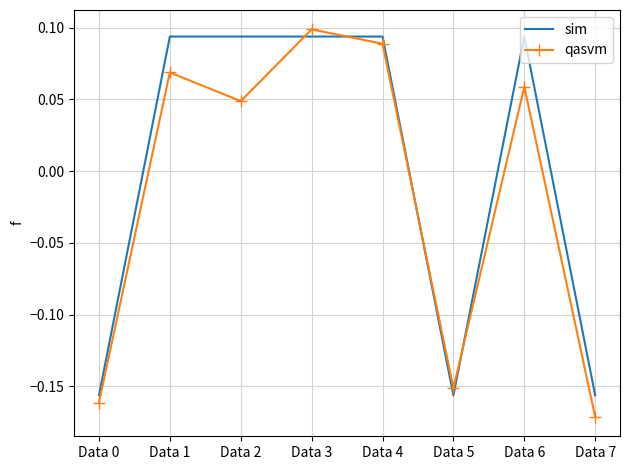

Is it true that qasvm equals 0.1 at Data 1?

True